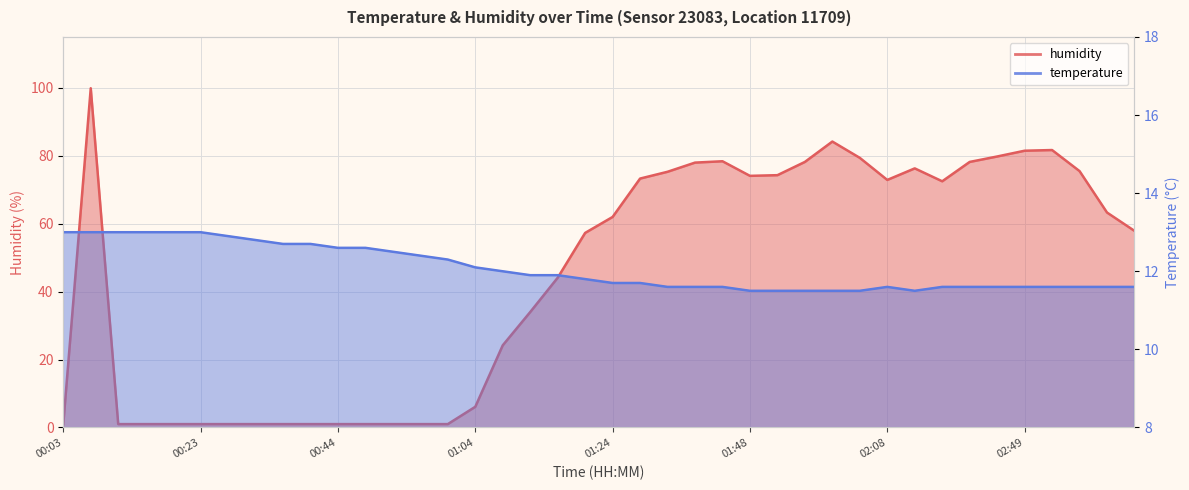

Which category has the highest value in the humidity series?

00:07